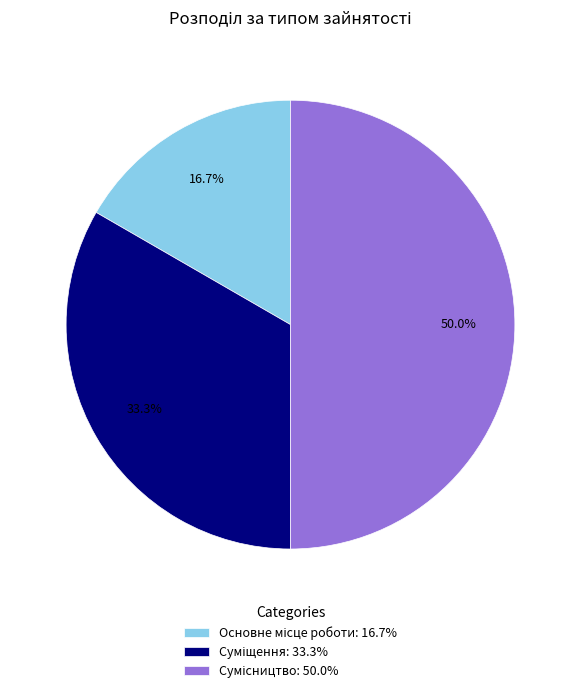

To the nearest percent, what is the difference between the Основне місце роботи and Сумісництво slice percentages?

33%